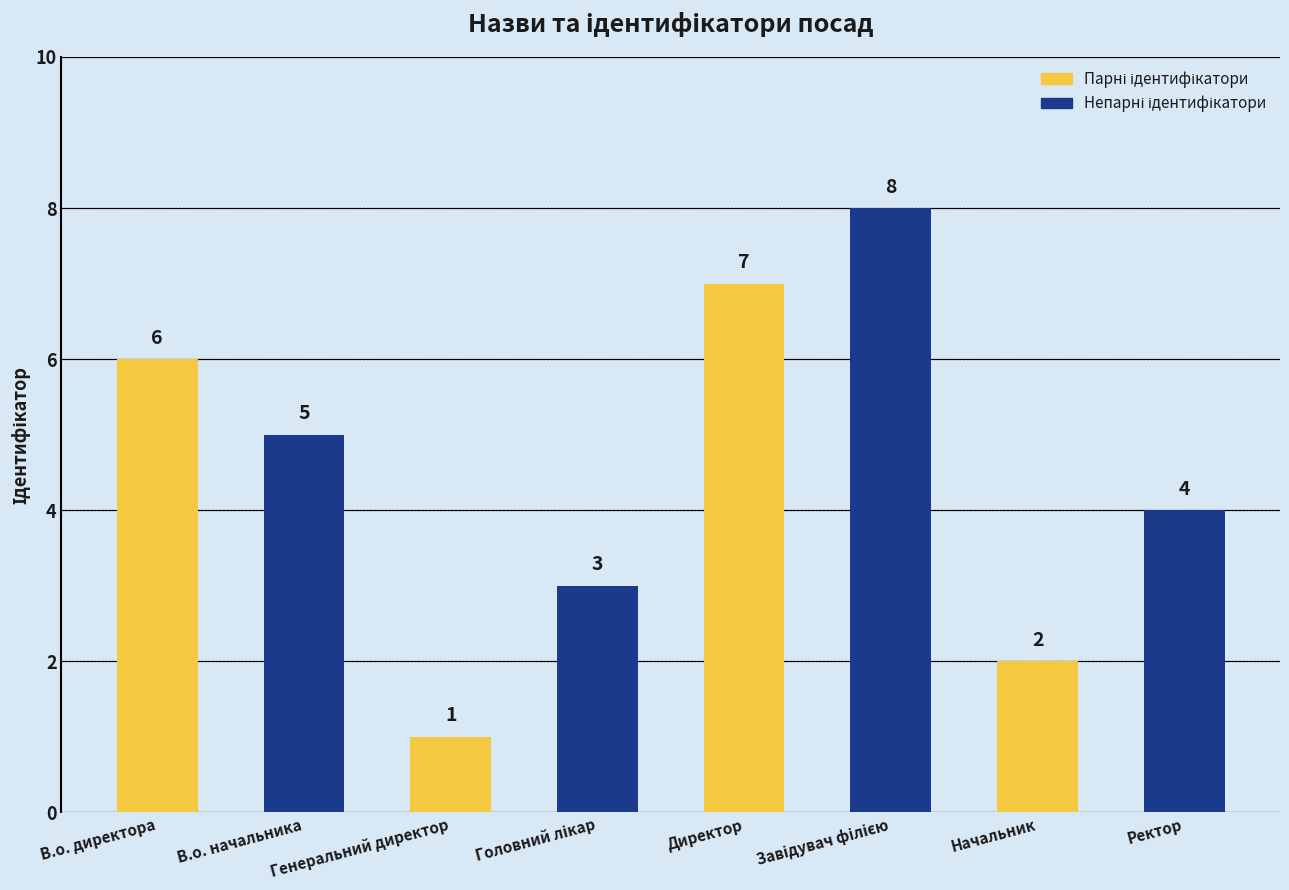

Is it true that the value at Директор is 7?

True